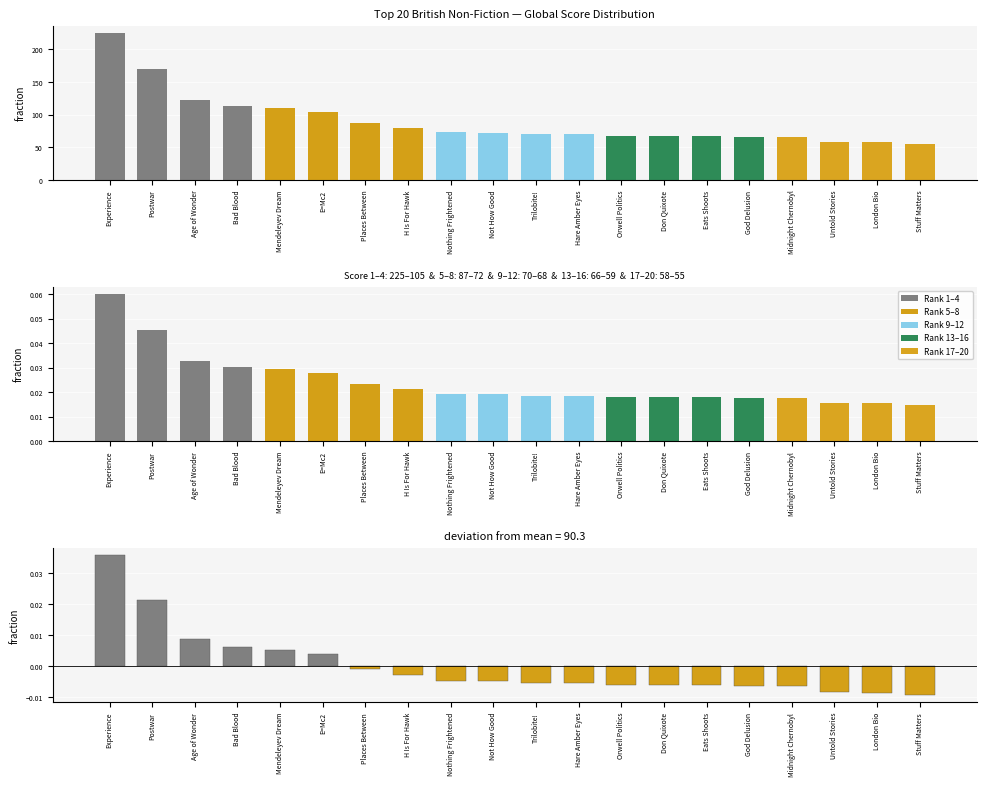

How many data points in Global Score are less than 72?

10